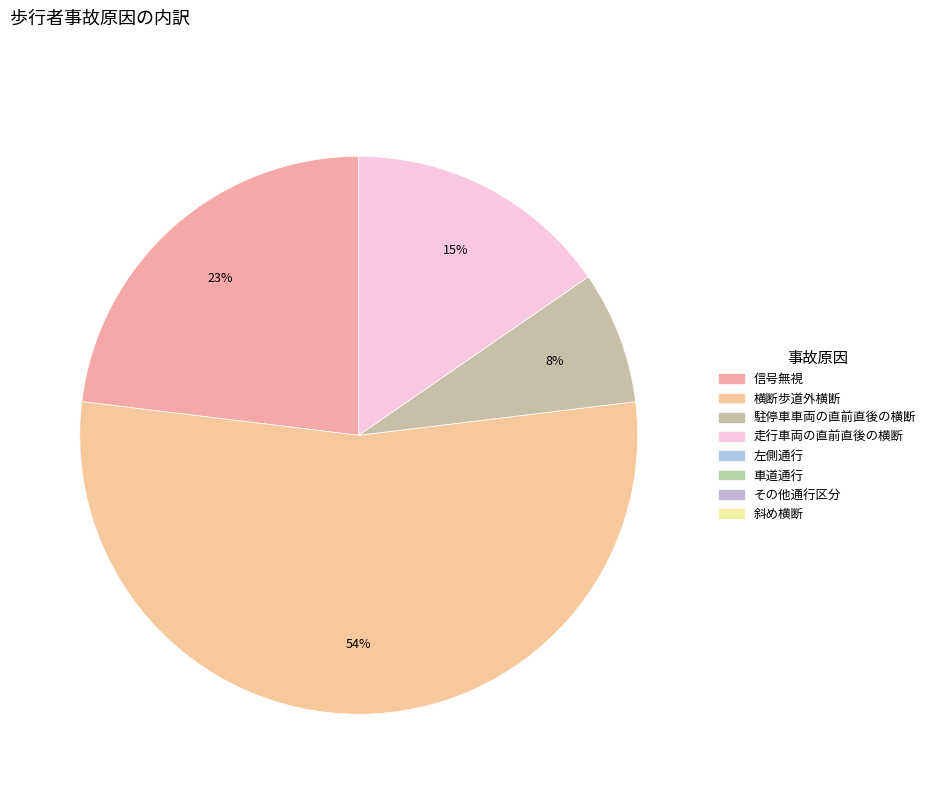

Is there any slice that represents more than half of the pie?

Yes